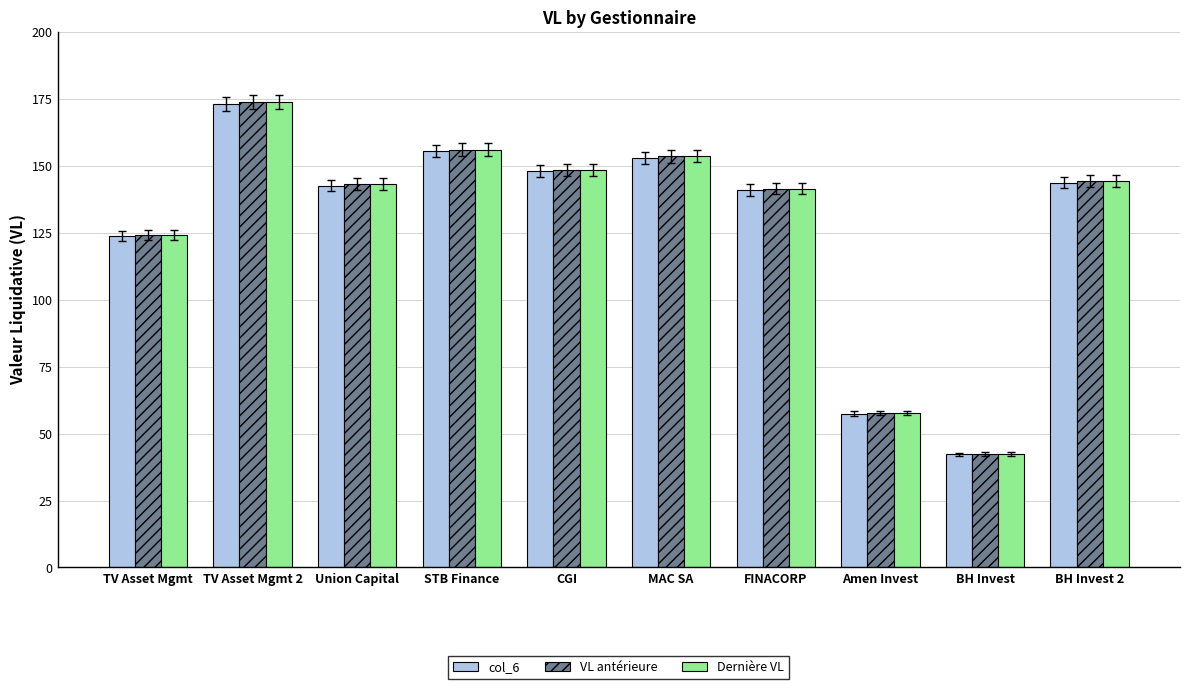

What is the difference between the VL antérieure values at BH Invest and MAC SA?

111.1